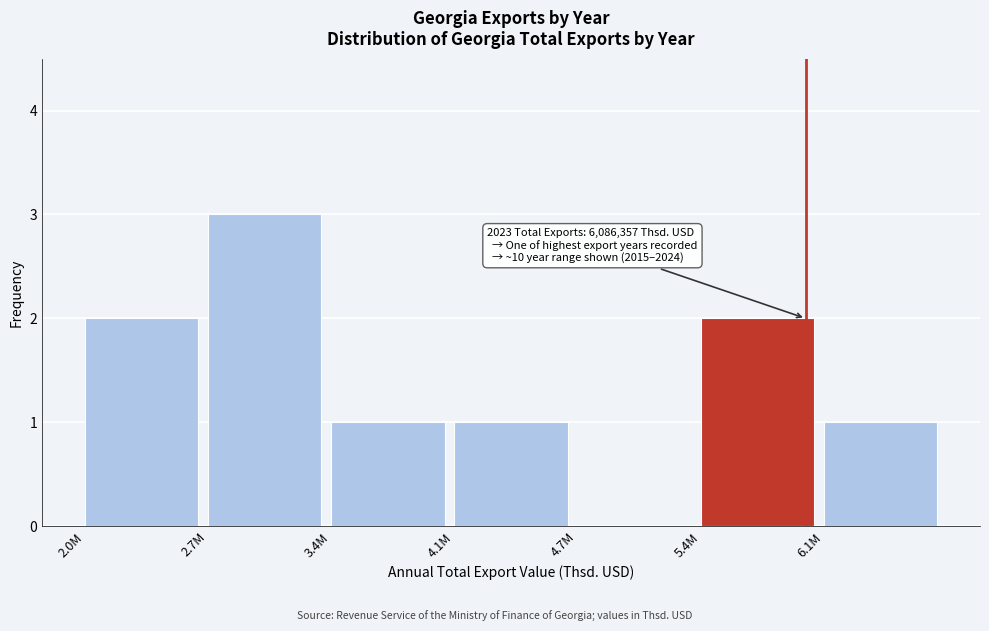

Reading right to left, list all the values displayed in this chart.

6.1M=1	5.4M=2	4.7M=0	4.1M=1	3.4M=1	2.7M=3	2.0M=2